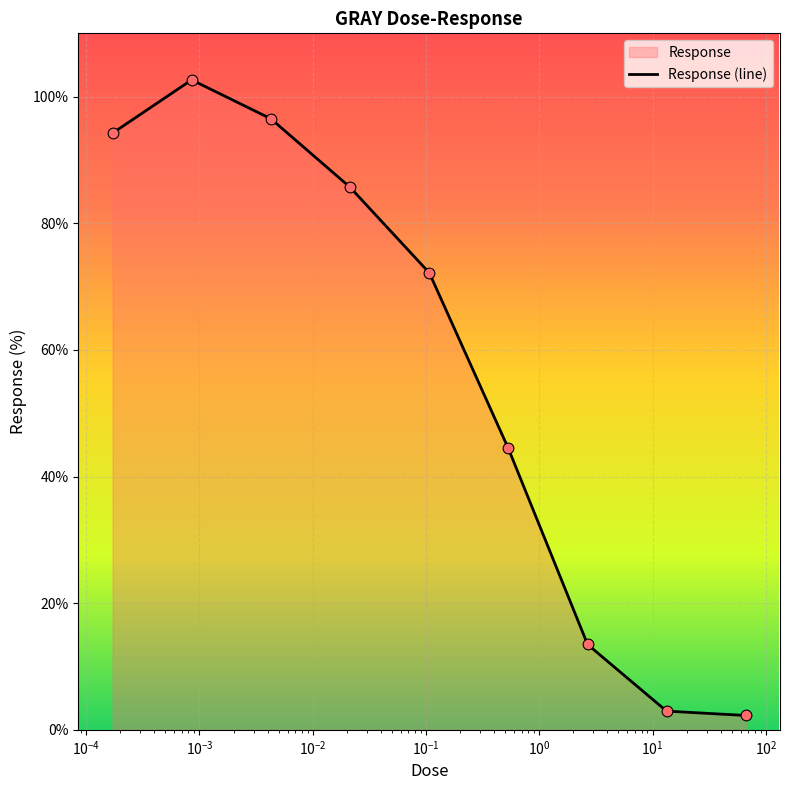

What is the smallest value displayed?

2.3